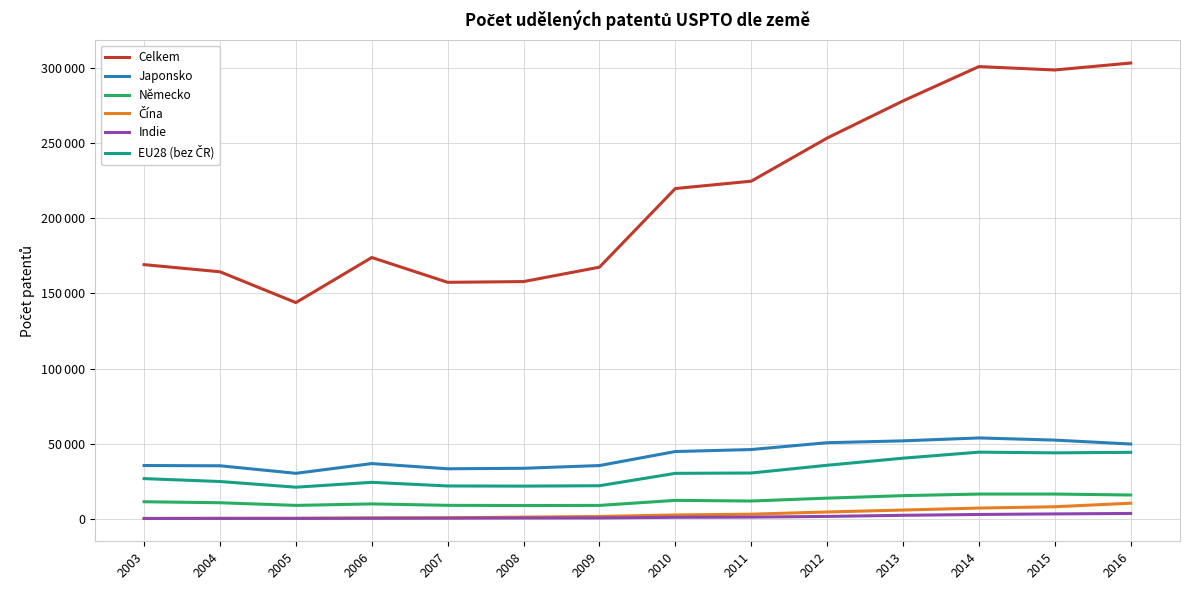

At which category does the chart reach its peak across all series?

2016